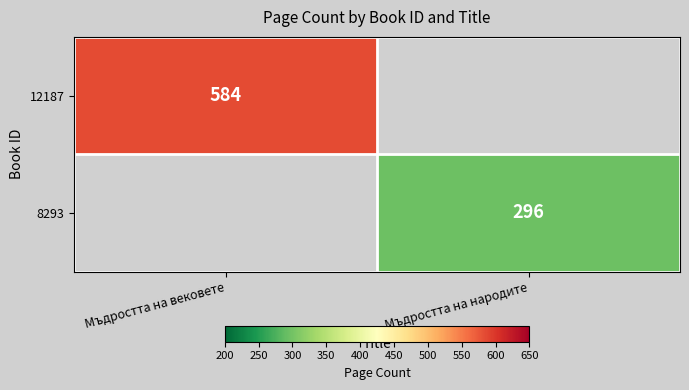

The value of 8293 at Мъдростта на народите is 120. True or false?

False